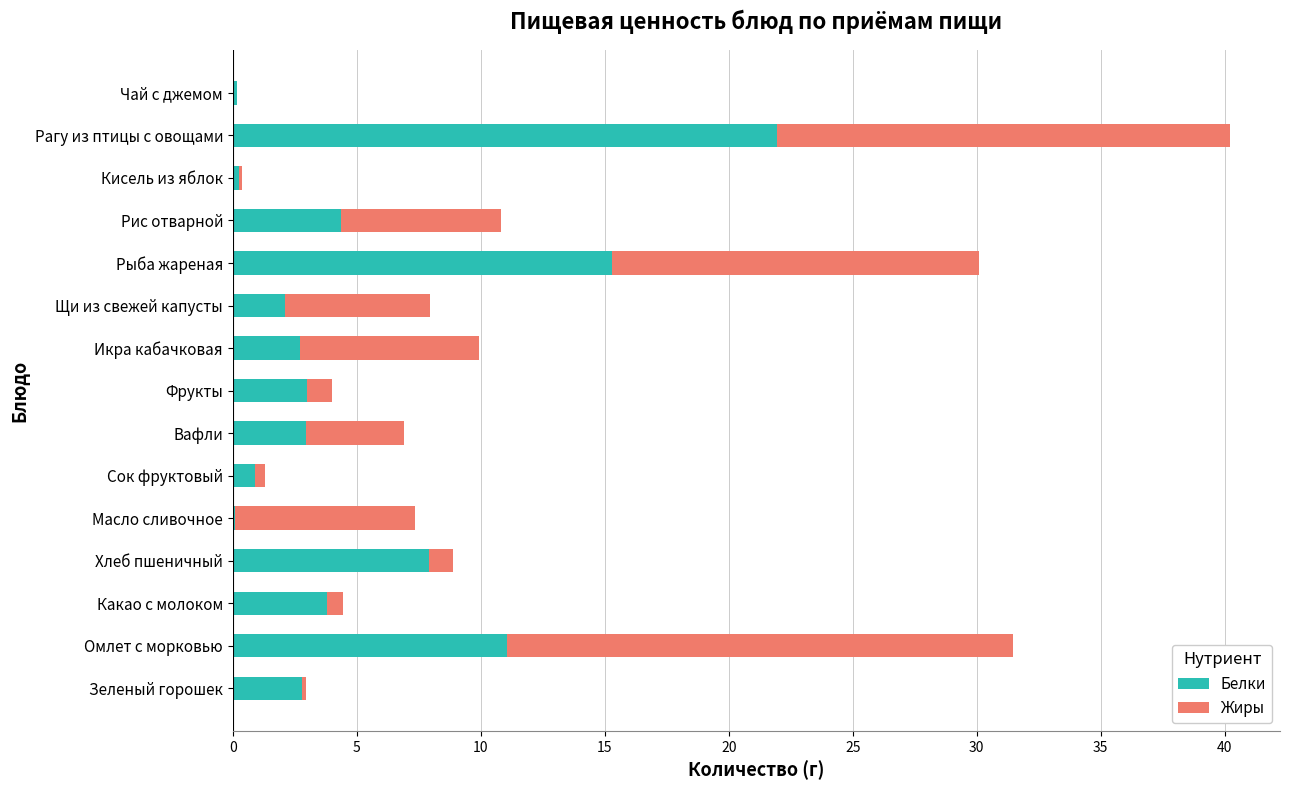

What is the total value across all series at Фрукты?

4.0